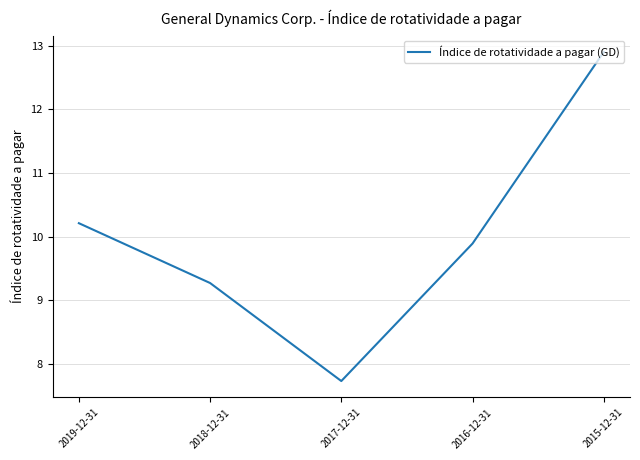

Is it true that the value at 2017-12-31 is 7.7?

True